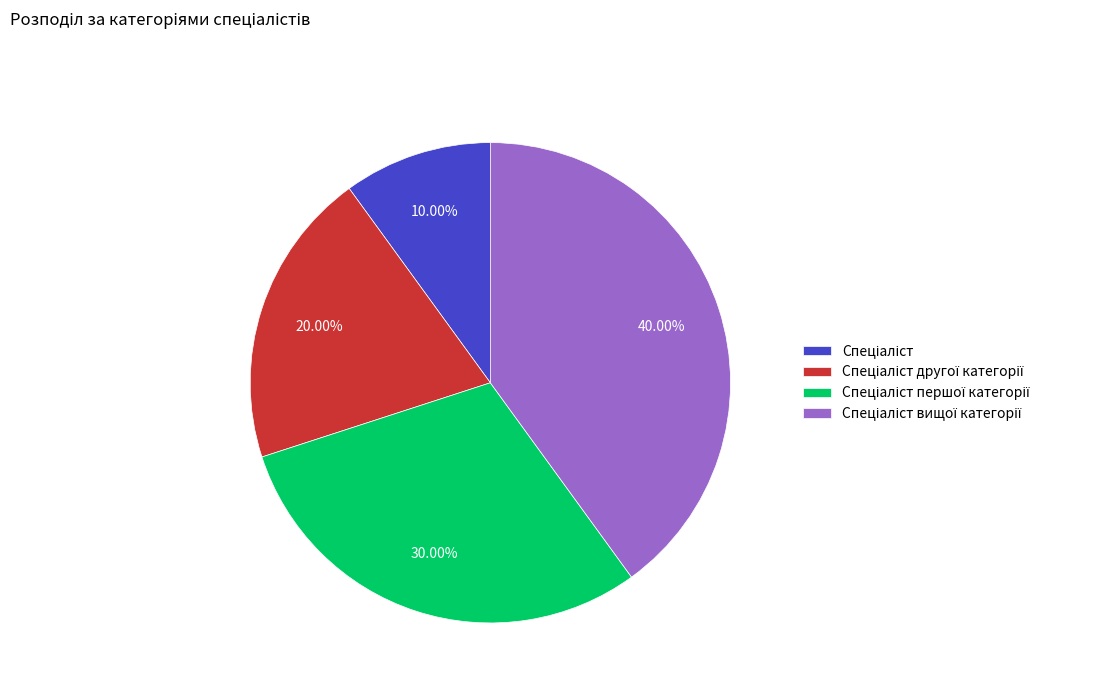

Is there any slice that represents more than half of the pie?

No